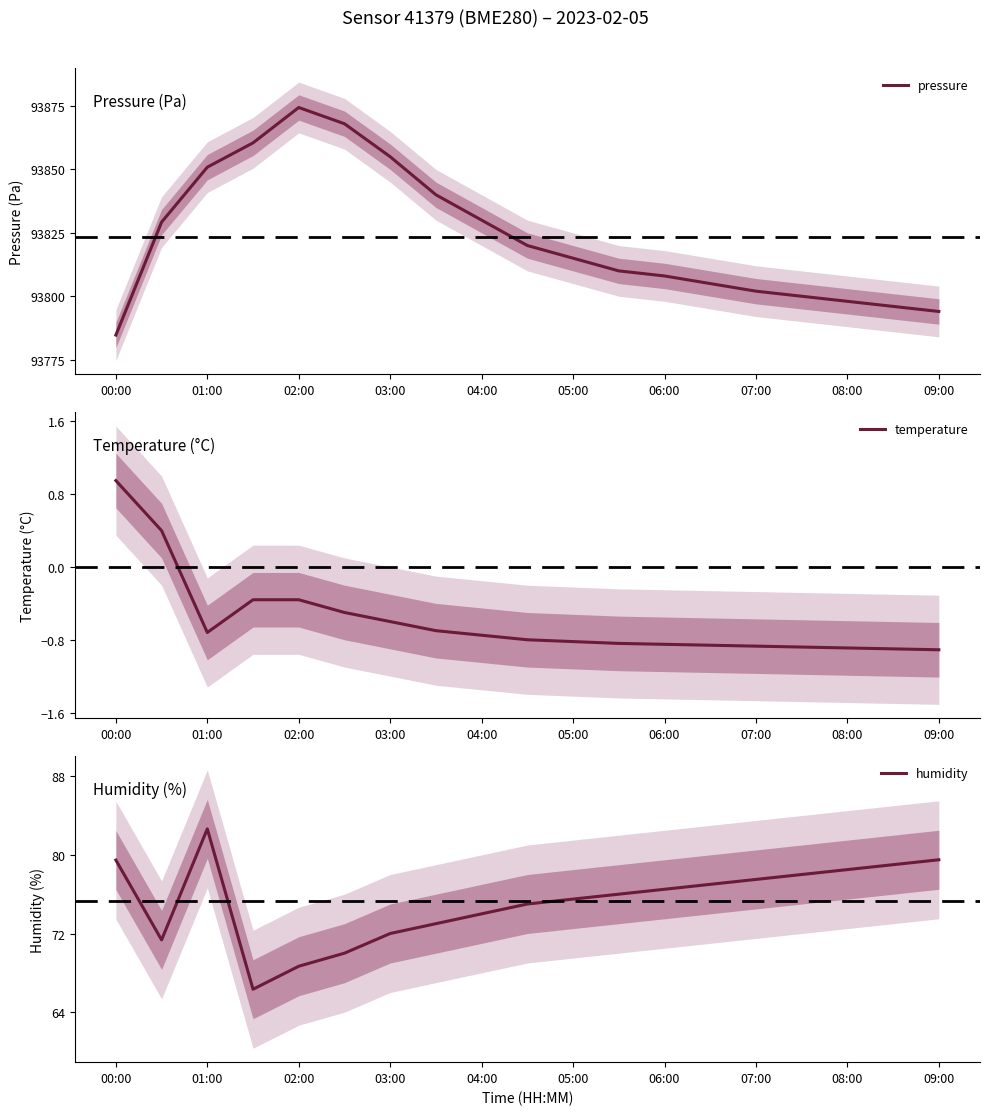

How many values in the humidity series are below 76?

9